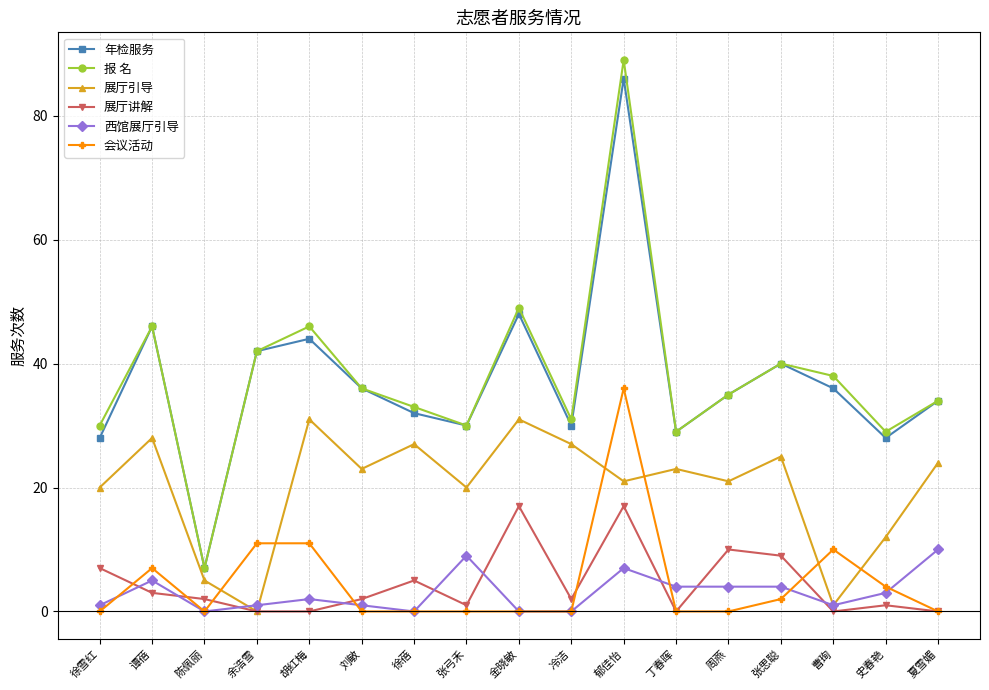

How many lines are shown in the chart?

6